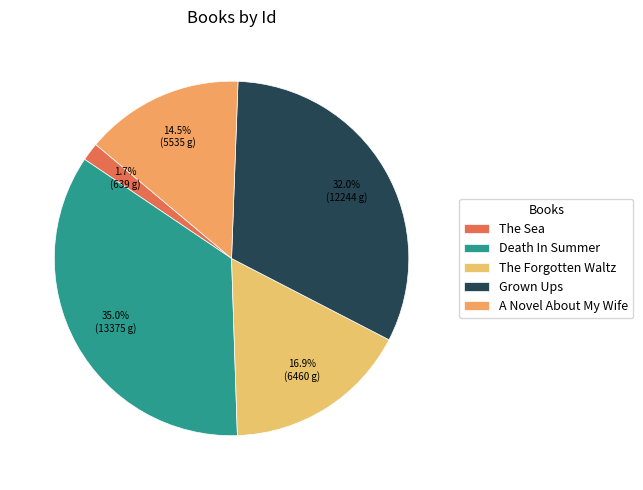

Combined, what portion of the pie is Death In Summer and Grown Ups?

67.0%